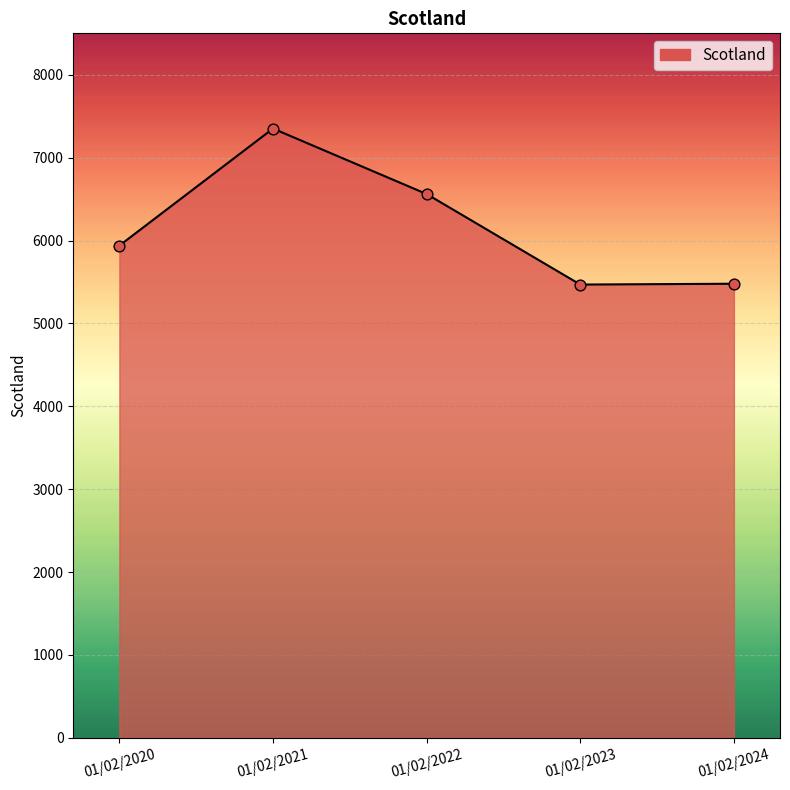

What is the change in value from 01/02/2021 to 01/02/2022?

-790